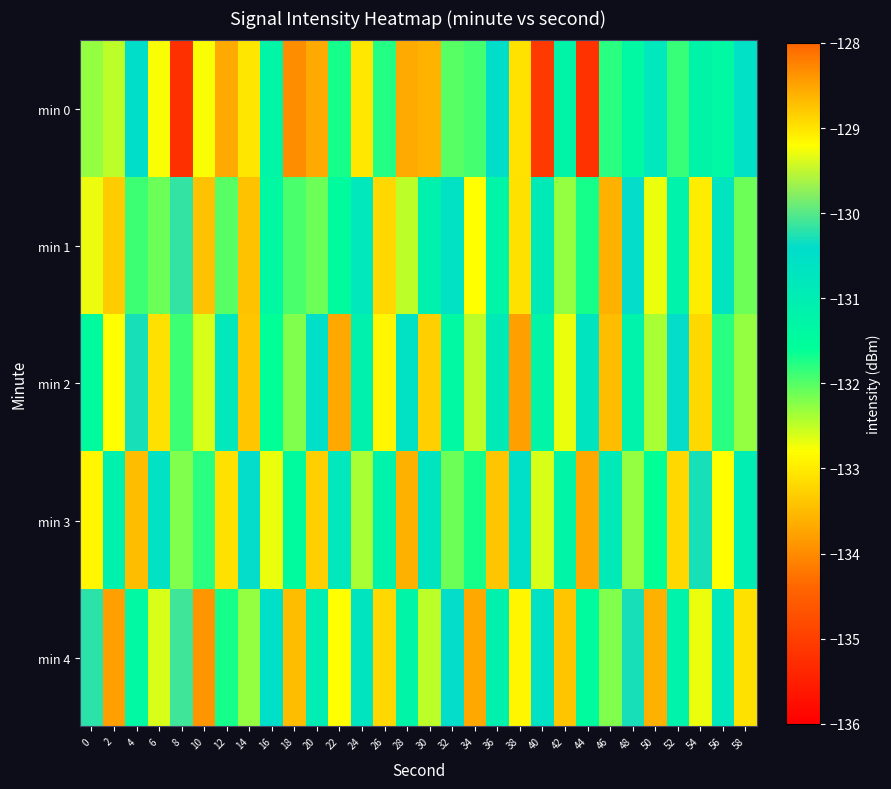

Reading left to right, list all the values displayed in this chart.

min 0: 0=-132.3	2=-132.5	4=-130.5	6=-129.2	8=-135.2	10=-129.2	12=-133.7	14=-129.0	16=-131.3	18=-134.0	20=-133.7	22=-131.7	24=-133.1	26=-131.8	28=-133.7	30=-133.6	32=-132.0	34=-131.9	36=-130.5	38=-129.0	40=-135.1	42=-131.2	44=-135.2	46=-131.8	48=-131.4	50=-130.8	52=-131.8	54=-131.2	56=-131.4	58=-130.6
min 1: 0=-129.3	2=-133.3	4=-131.9	6=-132.1	8=-130.2	10=-133.4	12=-132.0	14=-133.4	16=-131.4	18=-132.0	20=-132.1	22=-131.5	24=-130.8	26=-133.2	28=-132.5	30=-131.1	32=-130.6	34=-132.8	36=-131.3	38=-133.1	40=-130.9	42=-132.3	44=-131.7	46=-133.6	48=-130.4	50=-132.7	52=-131.2	54=-133.0	56=-130.7	58=-132.1
min 2: 0=-131.5	2=-132.8	4=-130.3	6=-133.1	8=-131.9	10=-132.6	12=-130.8	14=-133.4	16=-131.6	18=-132.2	20=-130.5	22=-133.7	24=-131.1	26=-132.9	28=-130.6	30=-133.3	32=-131.4	34=-132.5	36=-130.9	38=-133.8	40=-131.3	42=-132.7	44=-130.7	46=-133.5	48=-131.2	50=-132.4	52=-130.4	54=-133.2	56=-131.8	58=-132.3
min 3: 0=-132.9	2=-131.1	4=-133.5	6=-130.6	8=-132.2	10=-131.8	12=-133.1	14=-130.4	16=-132.7	18=-131.5	20=-133.3	22=-130.8	24=-132.4	26=-131.2	28=-133.6	30=-130.7	32=-132.1	34=-131.7	36=-133.4	38=-130.5	40=-132.6	42=-131.3	44=-133.7	46=-130.9	48=-132.3	50=-131.6	52=-133.2	54=-130.3	56=-132.8	58=-131.0
min 4: 0=-130.2	2=-133.8	4=-131.4	6=-132.6	8=-130.1	10=-133.9	12=-131.7	14=-132.3	16=-130.5	18=-133.5	20=-131.0	22=-132.8	24=-130.7	26=-133.2	28=-131.3	30=-132.5	32=-130.4	34=-133.7	36=-131.1	38=-132.9	40=-130.6	42=-133.4	44=-131.5	46=-132.2	48=-130.3	50=-133.6	52=-131.2	54=-132.7	56=-130.8	58=-133.1